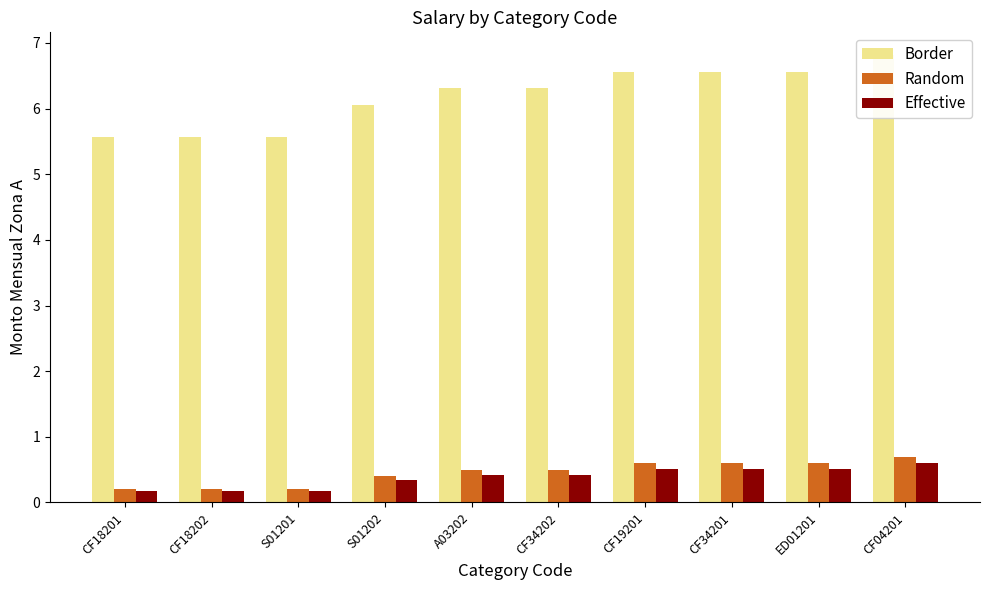

What is the label of the 6th bar from the left?

CF34202